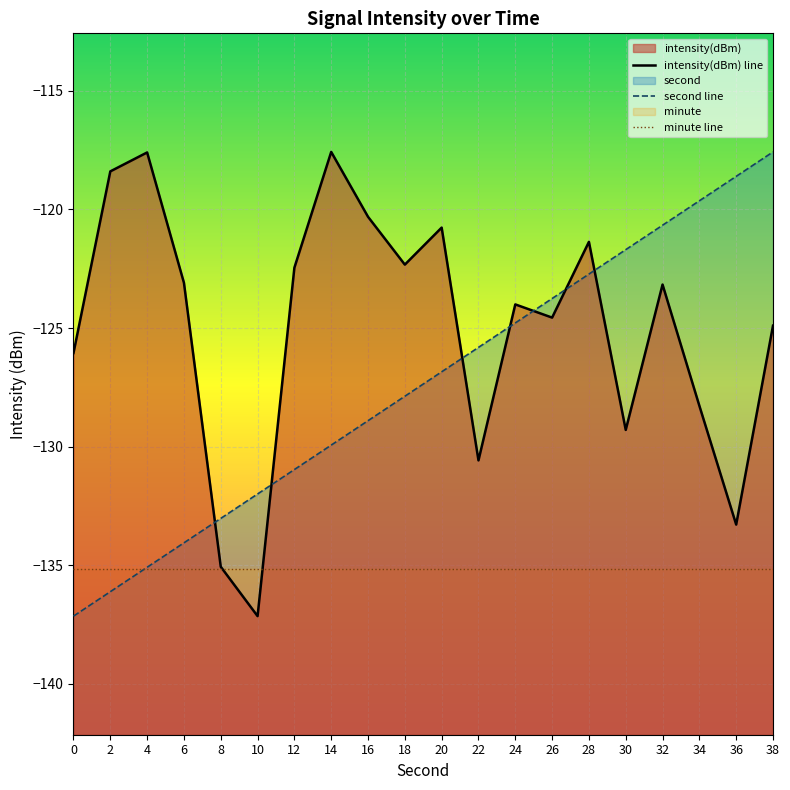

Between which two adjacent categories do minute line and second line first intersect?

2 and 4